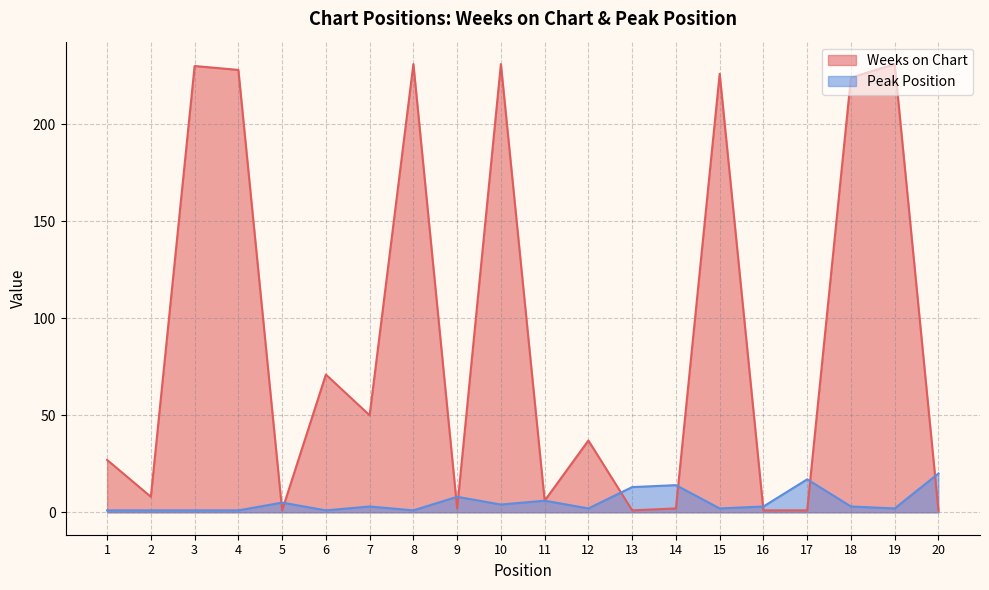

What is the spread (max minus min) of values at 9?

6